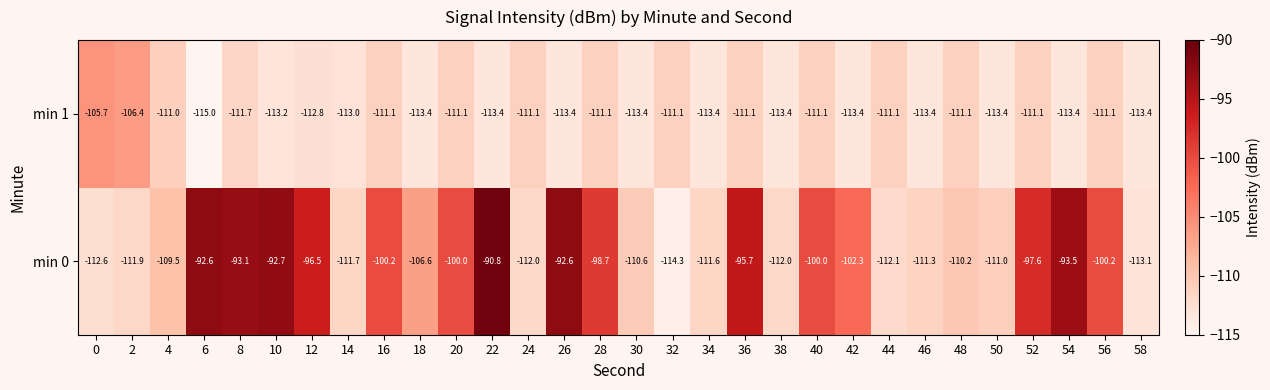

At which label is min 0 closest to -102?

42